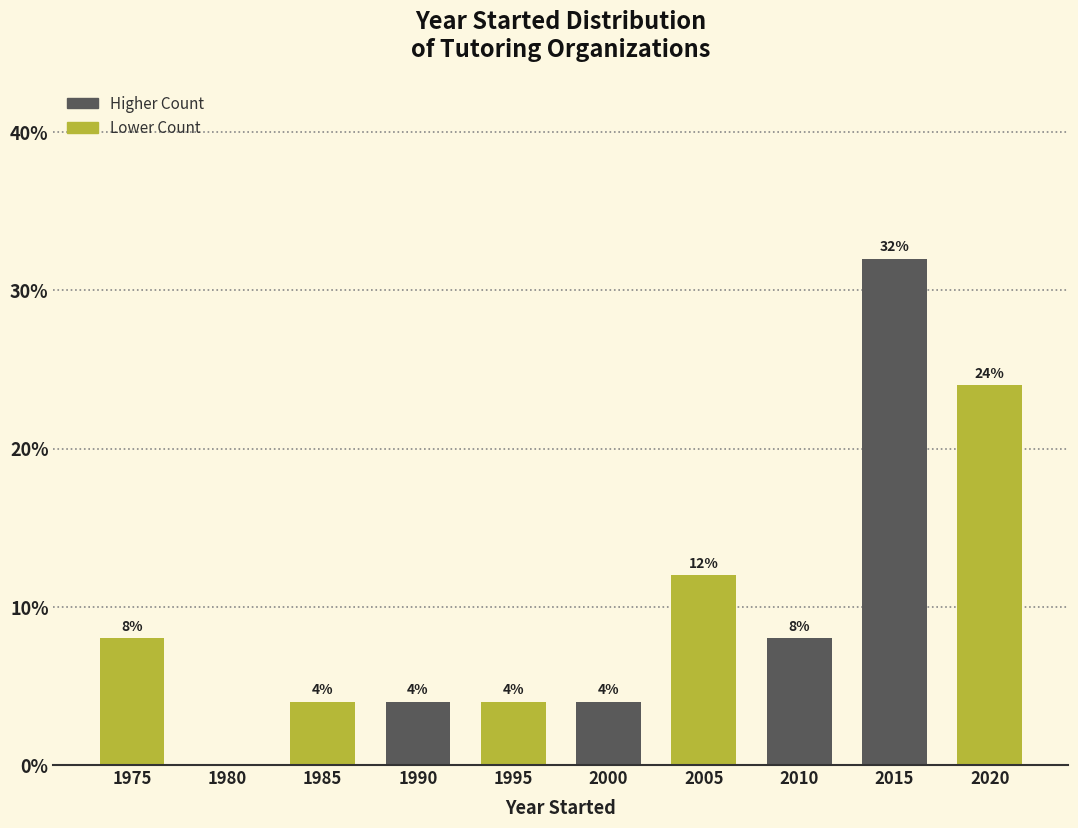

Reading left to right, extract all data points from this chart.

1975=8	1980=0	1985=4	1990=4	1995=4	2000=4	2005=12	2010=8	2015=32	2020=24